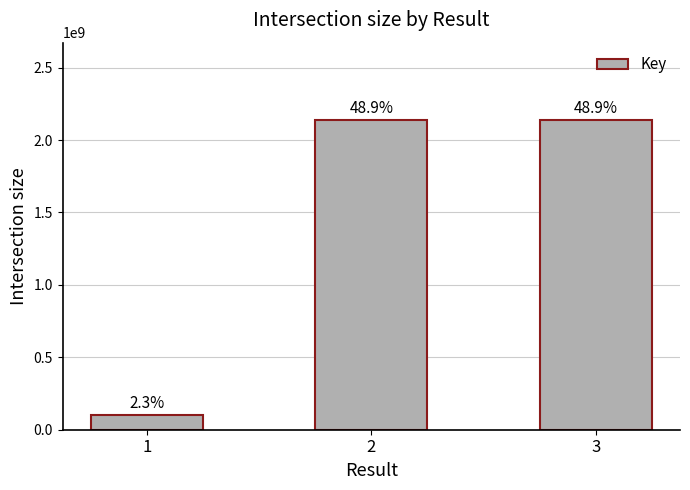

Is it true that the value at 2 is 3224700079?

False